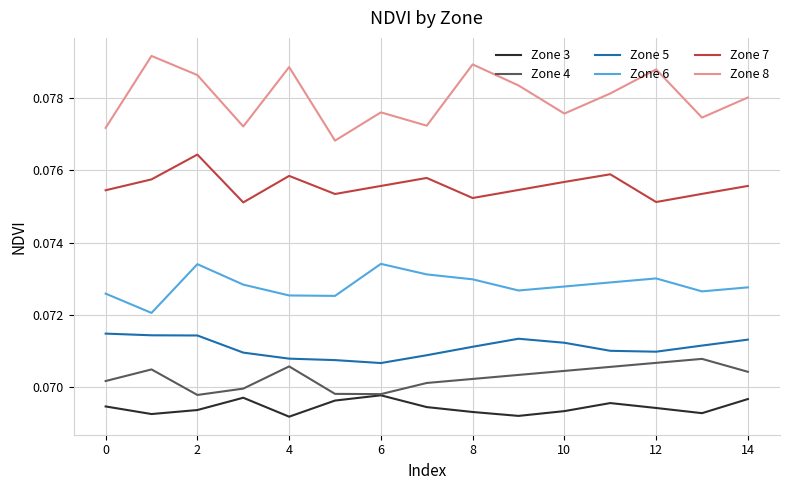

True or false: Zone 6 and Zone 5 cross at least once.

False